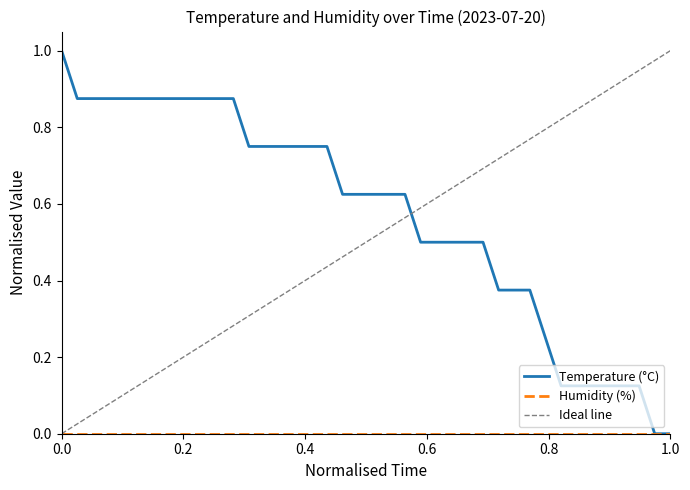

What is the highest value of the Temperature (°C) series?

1.0